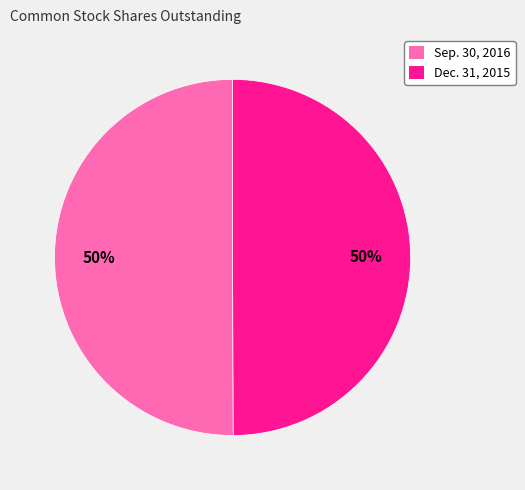

How many slices are in this pie chart?

2